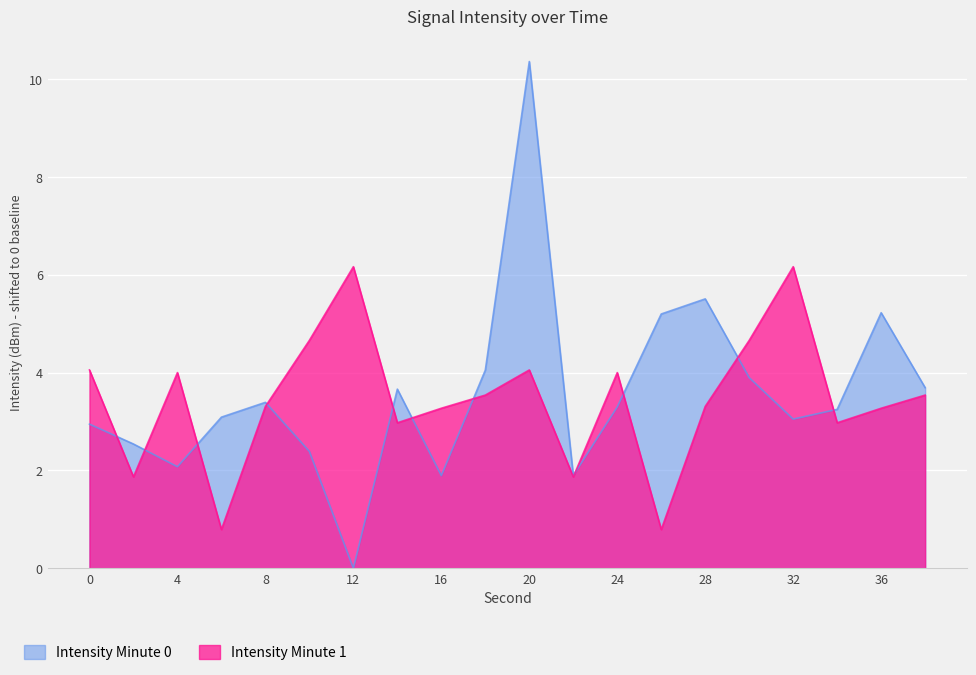

At 32, list the series in order from largest to smallest.

Intensity Minute 1, Intensity Minute 0